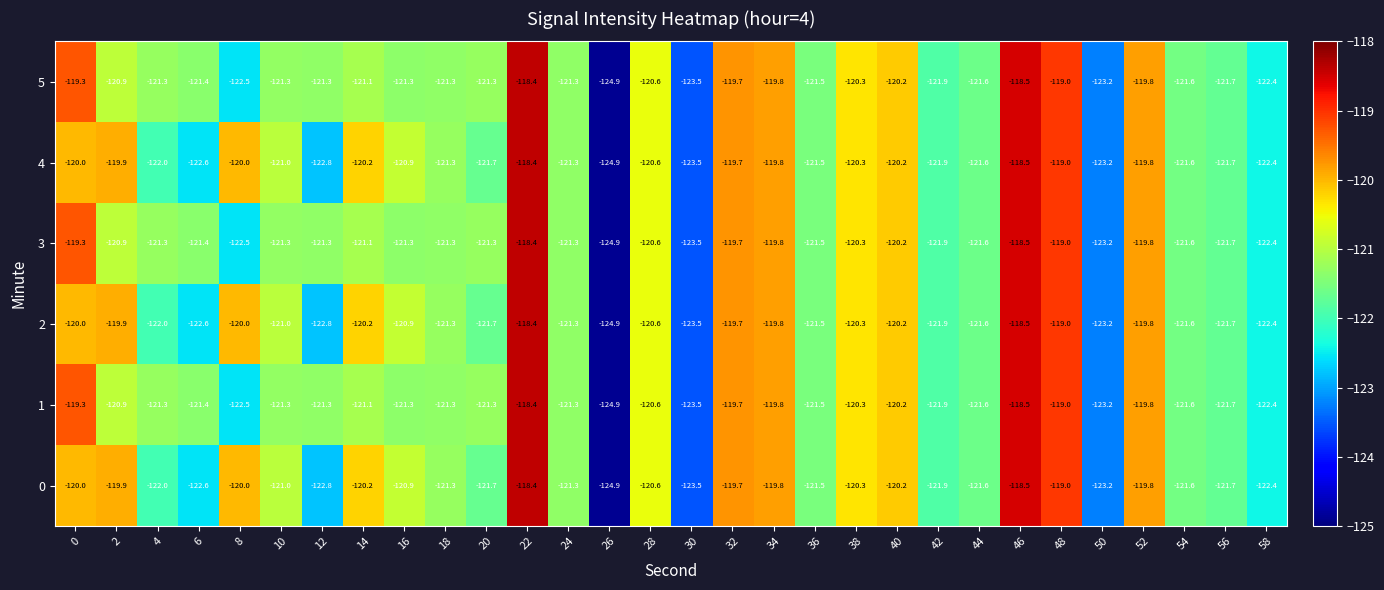

The 5 series shows -175.3 at 46. True or false?

False